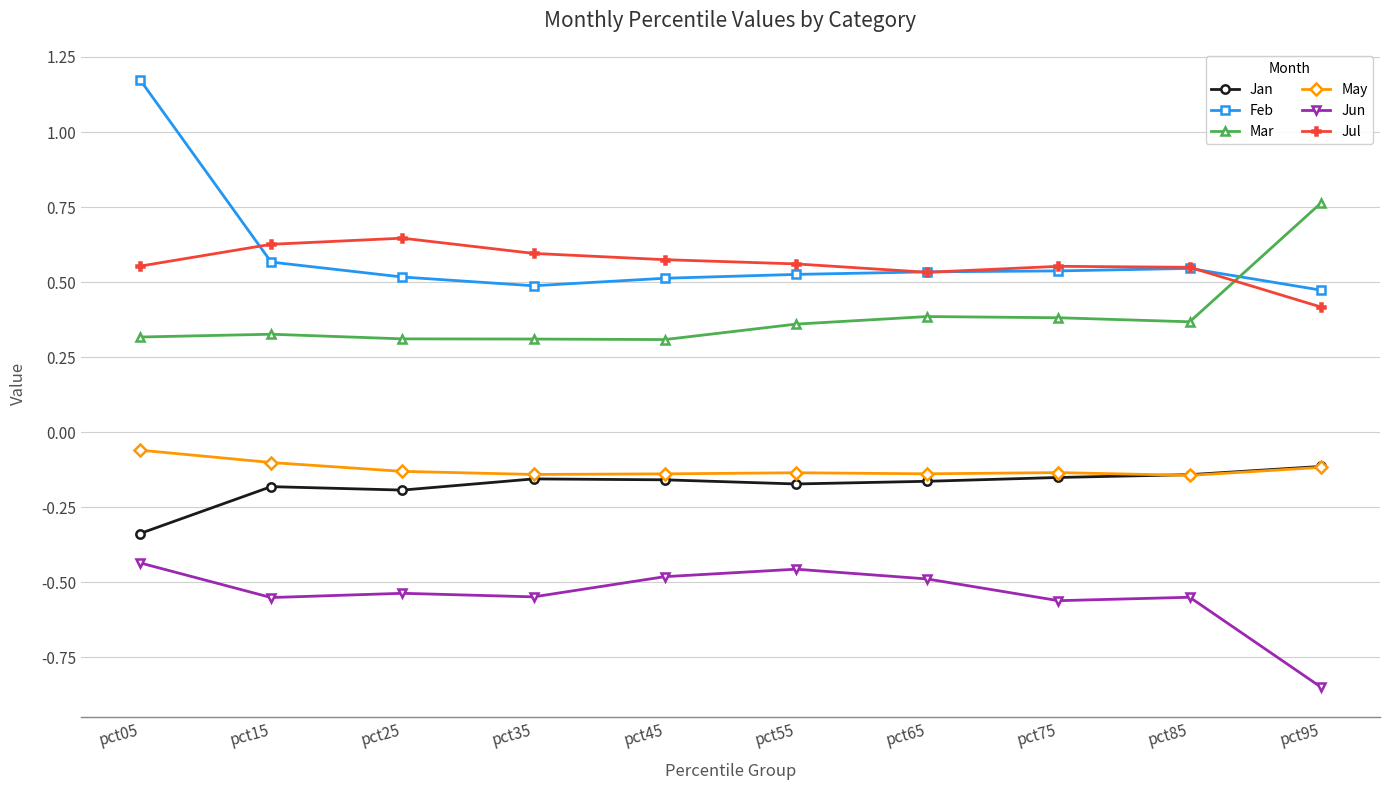

At how many categories does at least one series exceed 0?

10